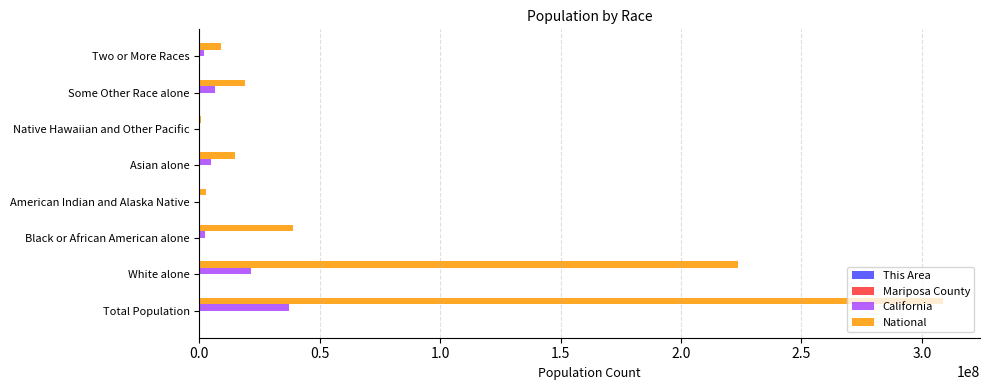

What is the sum of all California values?

74507912